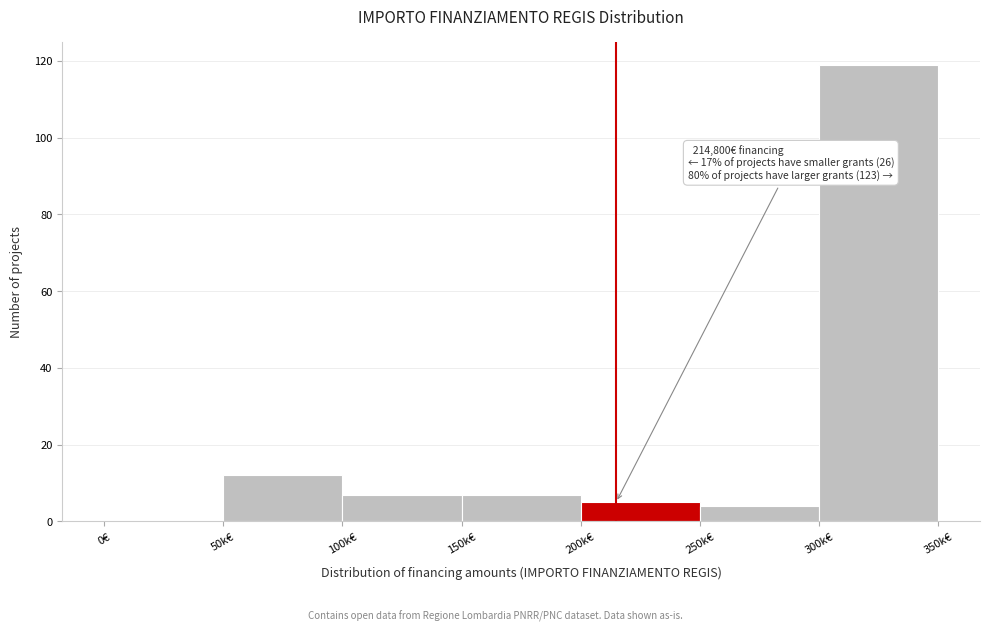

Reading right to left, transcribe all the data shown in this chart.

300k€=119	250k€=4	200k€=5	150k€=7	100k€=7	50k€=12	0€=0